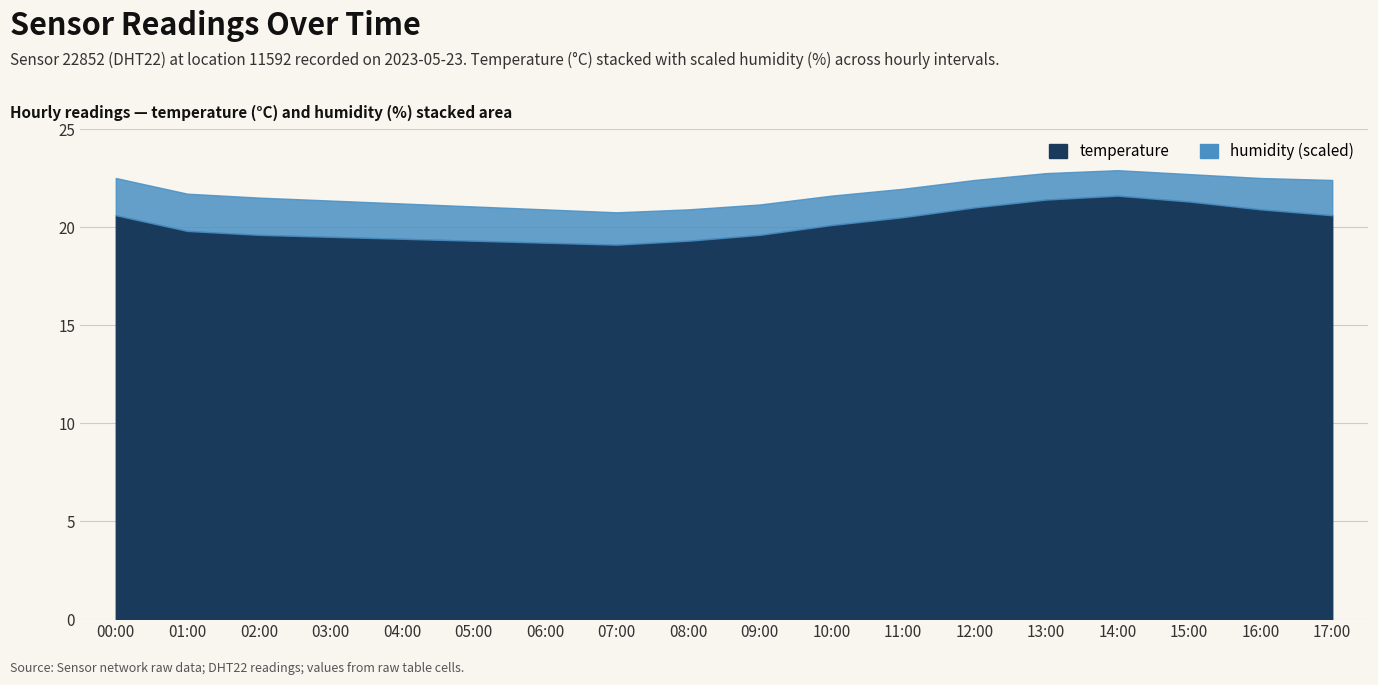

How many interior local valleys (lower than both neighbors) does the data have?

1